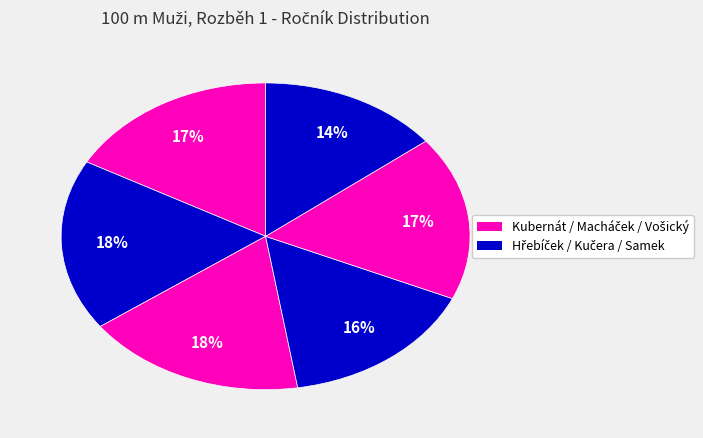

Is there a majority slice in this chart?

No